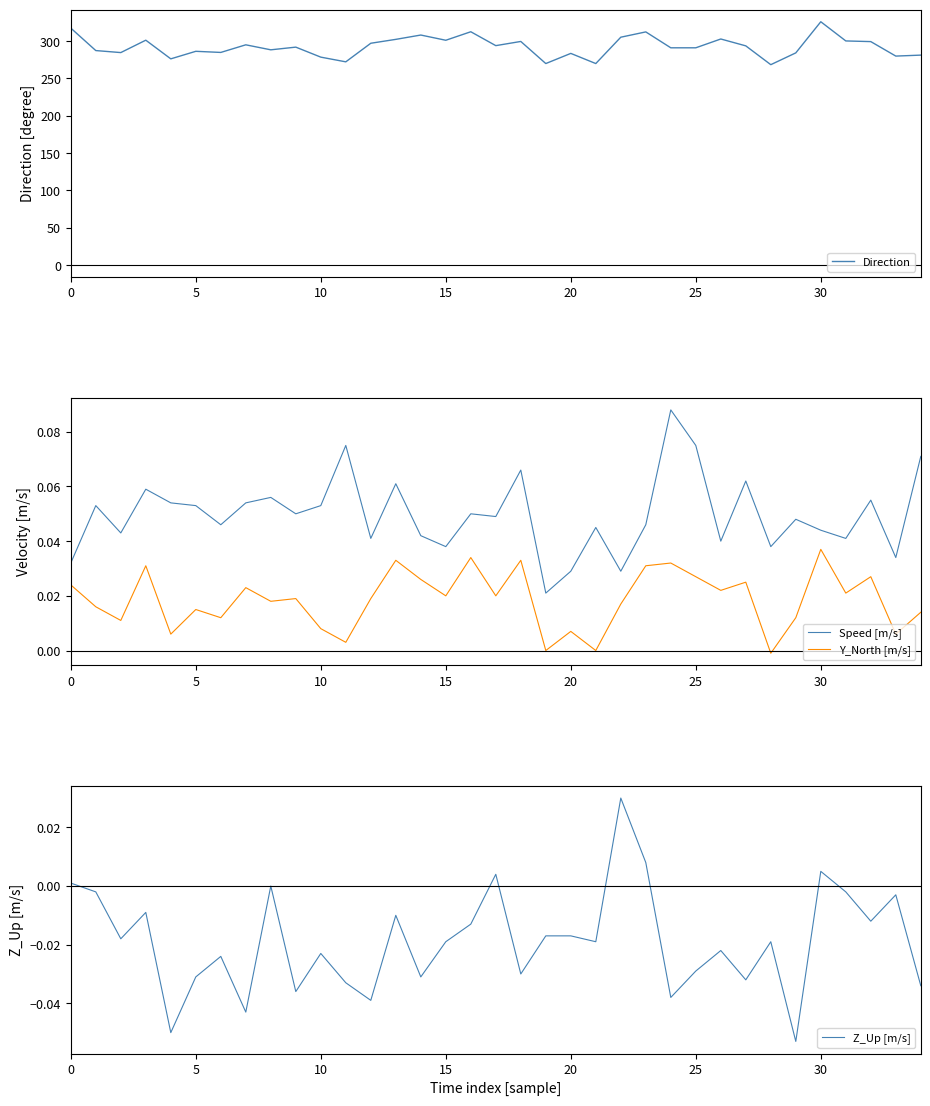

What is the total value across all series at 27?

293.8